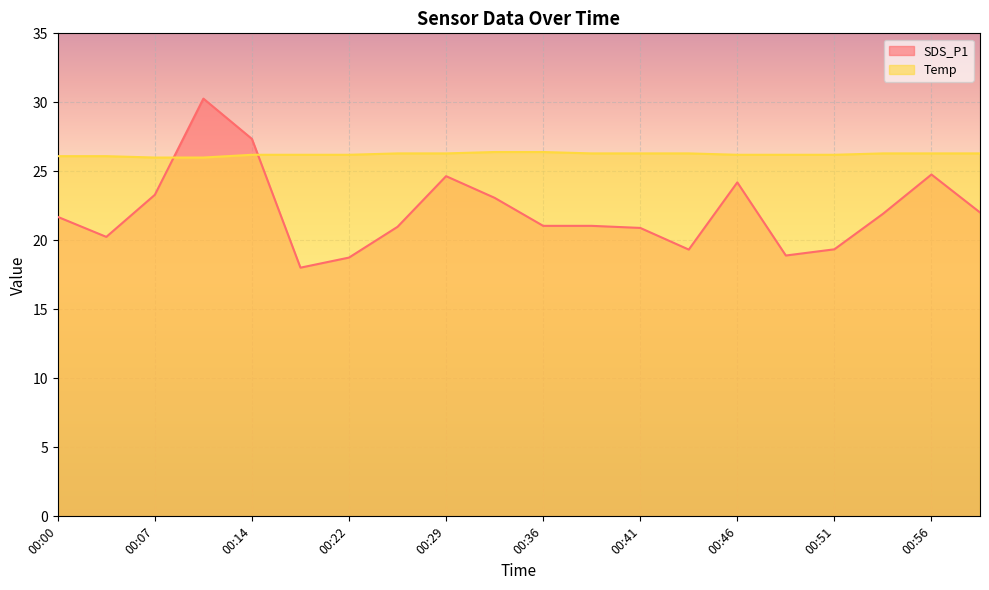

Reading left to right, transcribe all the data shown in this chart.

SDS_P1: 21.7	20.2	23.3	30.3	27.4	18.0	18.8	21.0	24.6	23.1	21.1	21.1	20.9	19.3	24.2	18.9	19.4	21.9	24.8	22.0
Temp: 26.1	26.1	26.0	26.0	26.2	26.2	26.2	26.3	26.3	26.4	26.4	26.3	26.3	26.3	26.2	26.2	26.2	26.3	26.3	26.3